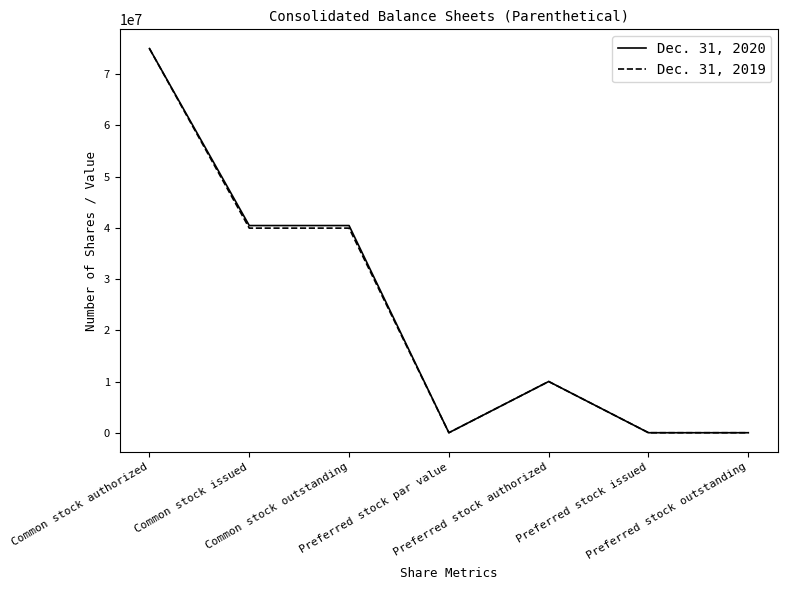

The Dec. 31, 2019 series shows 0 at Preferred stock par value. True or false?

True